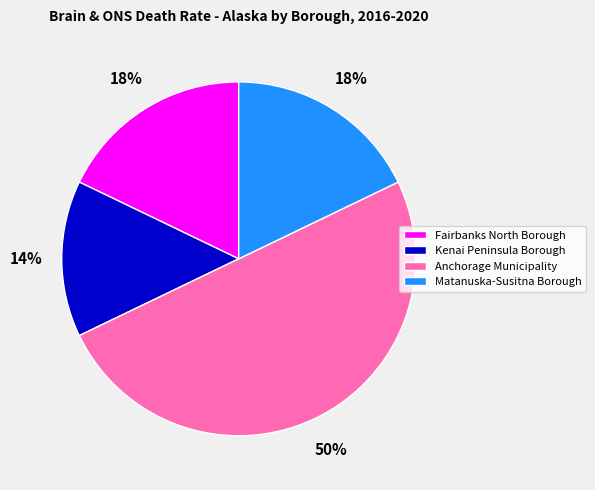

What percentage is the Kenai Peninsula Borough slice, to the nearest percent?

14%